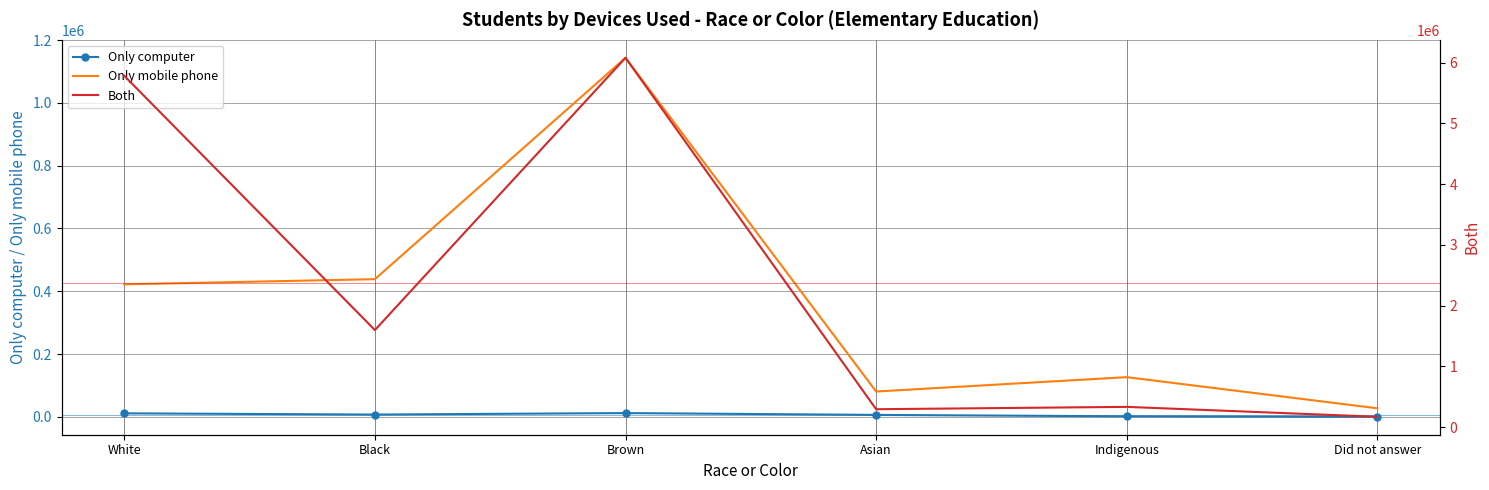

Where is the first local maximum for Only mobile phone?

Brown